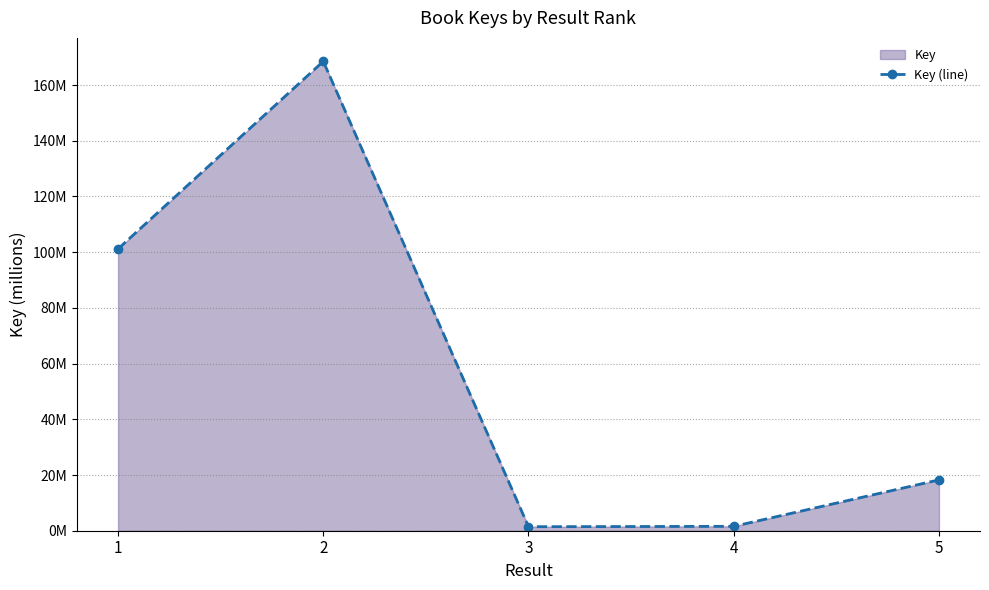

Which label corresponds to the largest value in the chart?

2